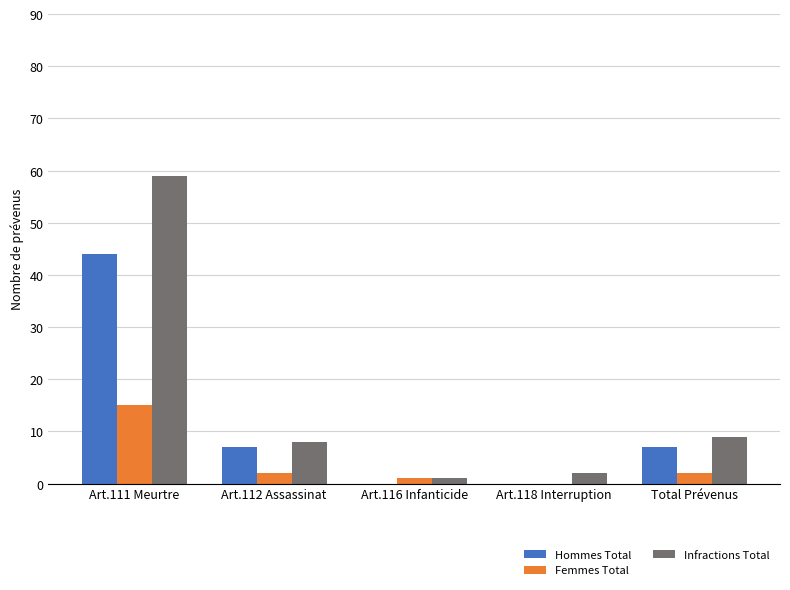

Reading left to right, transcribe all the data shown in this chart.

Hommes Total: 44	7	0	0	7
Femmes Total: 15	2	1	0	2
Infractions Total: 59	8	1	2	9